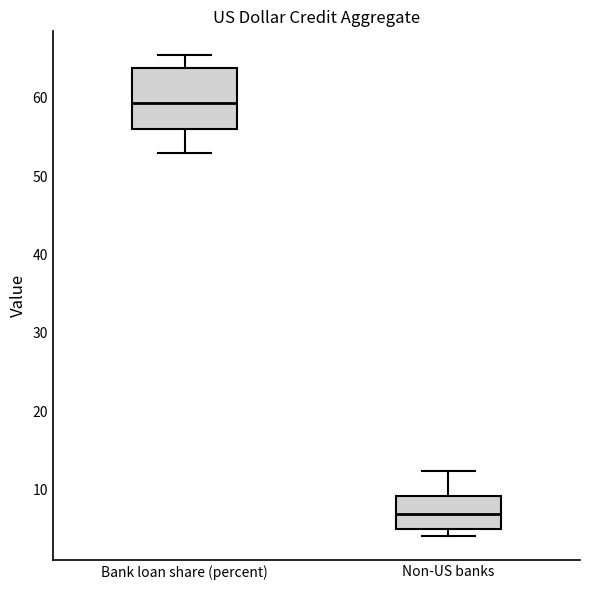

Where does the lower whisker of the box for Bank loan share (percent) end on the y-axis? The values are not printed on the chart, so give them approximately, as read against the axis.

53